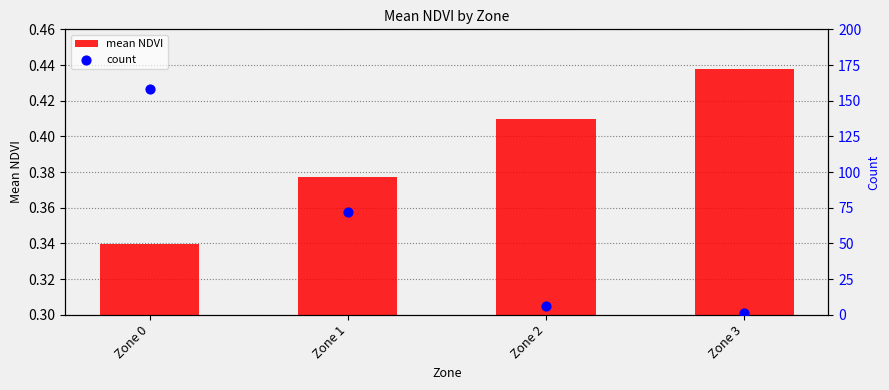

Which series has the largest total across all categories?

count